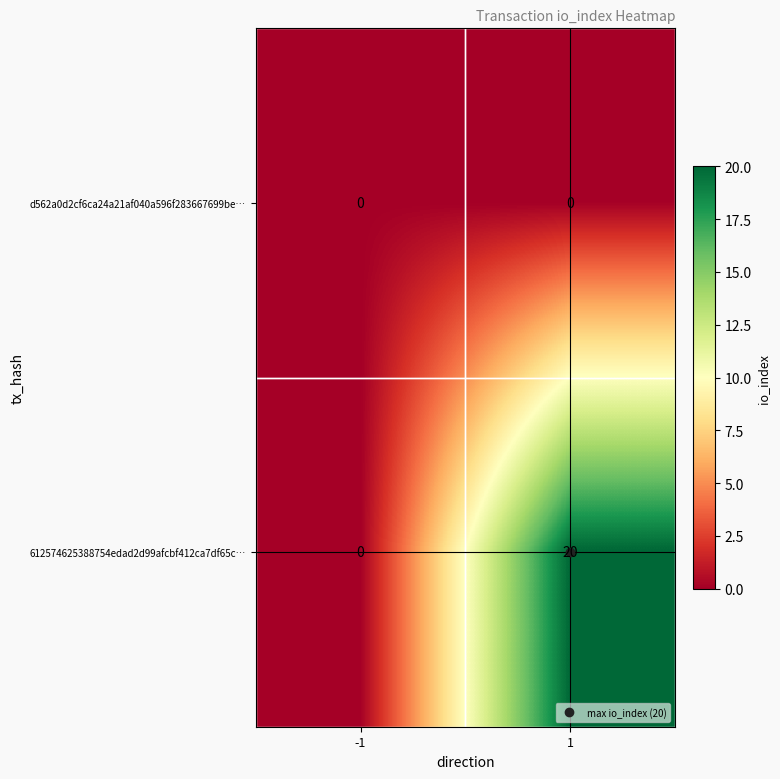

Which series has the largest range (max minus min)?

612574625388754edad2d99afcbf412ca7df65c…